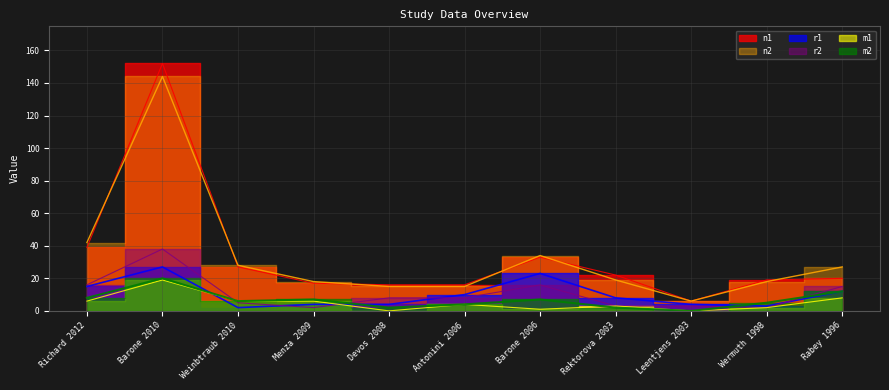

What are all the series names shown in the legend?

n1, r1, m2, n2, m1, r2